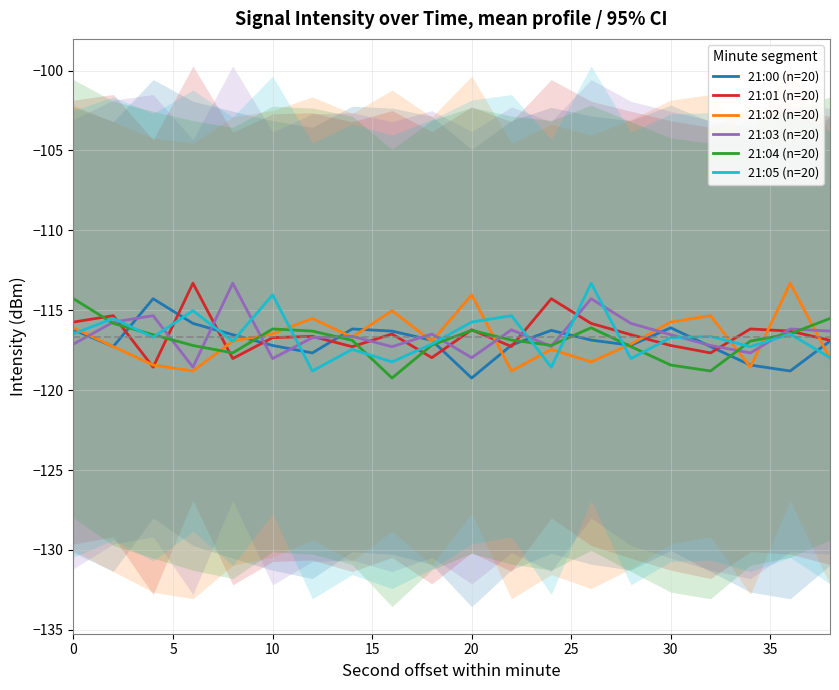

What is the minimum value for 21:00 (n=20)?

-119.2